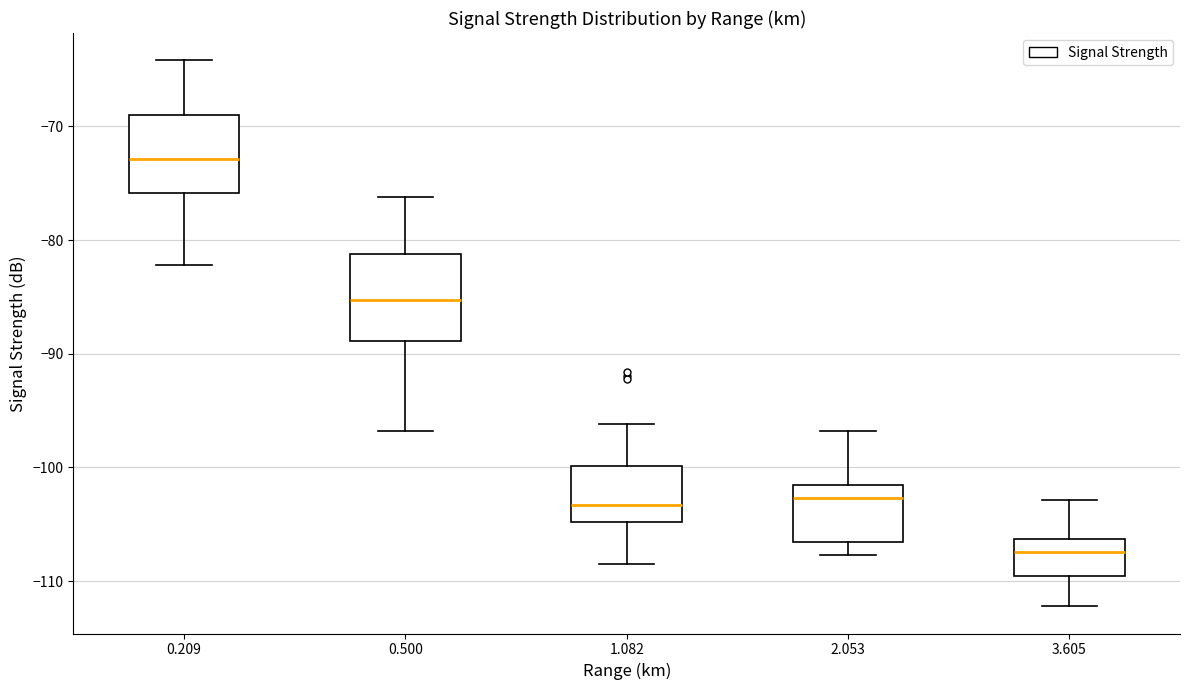

Reading left to right, transcribe this box plot: for each box, give where its median line is, the range the box spans, and where its two whiskers end, as read against the y-axis. The values are not printed on the chart, so give them approximately, as read against the axis.

0.209: median -73, box -76 to -69, whiskers -82 to -64
0.500: median -85, box -89 to -81, whiskers -97 to -76
1.082: median -103, box -105 to -100, whiskers -108 to -96
2.053: median -103, box -107 to -101, whiskers -108 to -97
3.605: median -107, box -110 to -106, whiskers -112 to -103